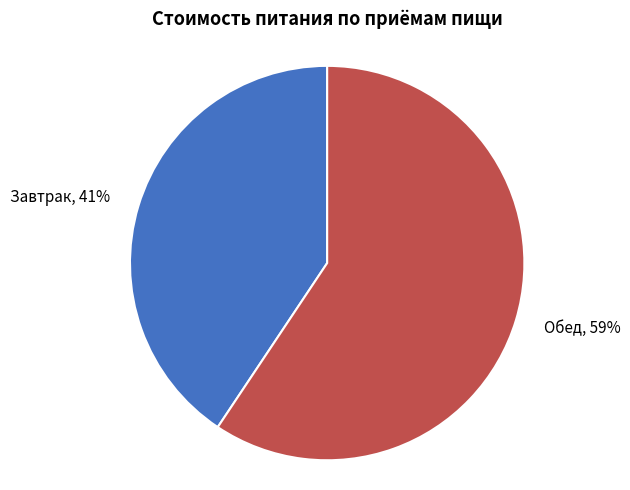

Which slice is the smallest?

Завтрак